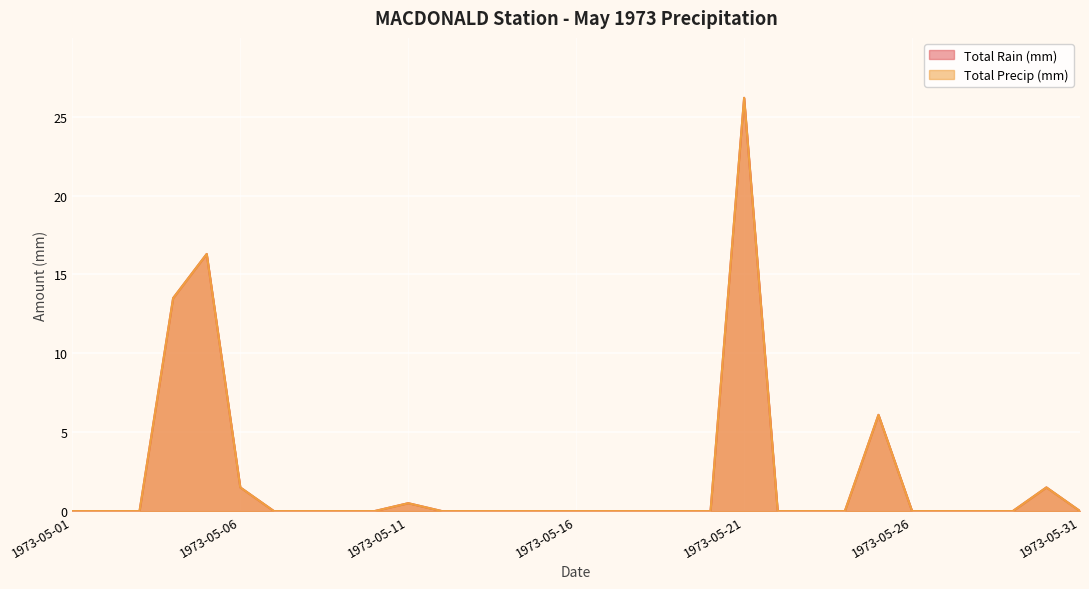

True or false: Total Rain (mm) has more than 0 points higher than both neighbors.

True